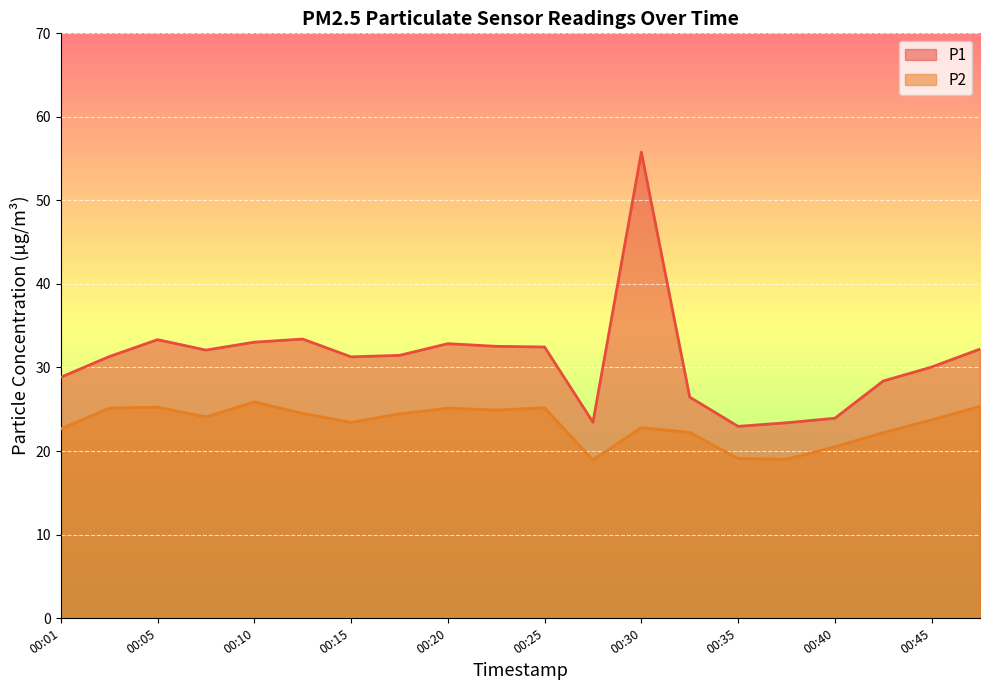

Which series changed the most between 00:01 and 00:10?

P1